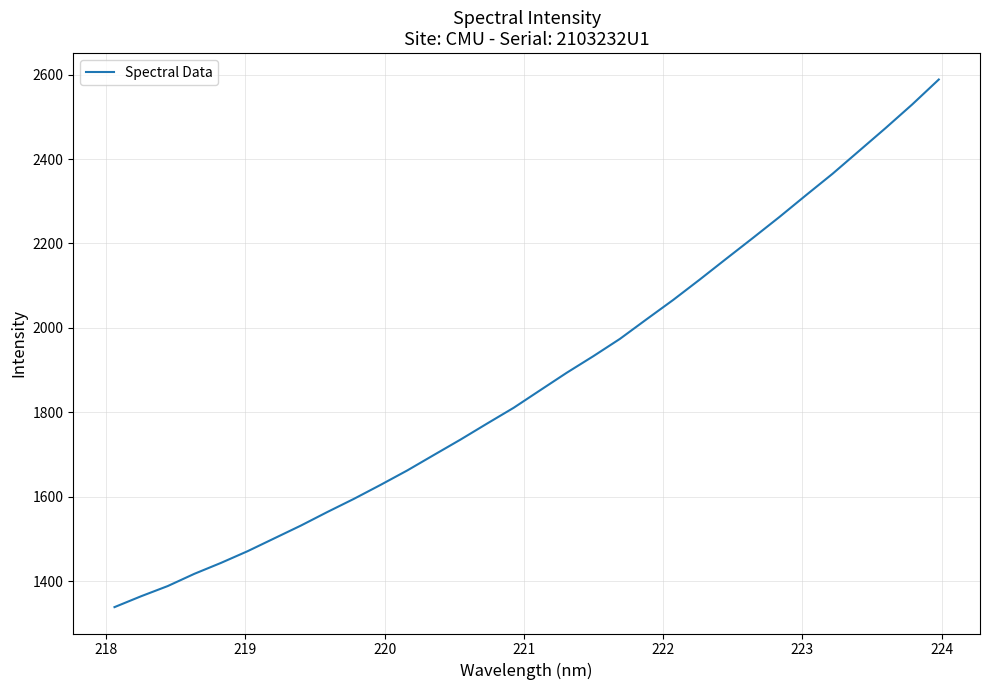

What is the smallest value displayed?

1338.2